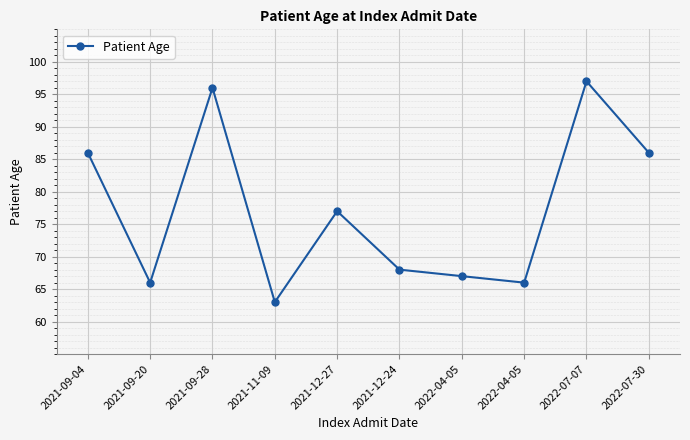

Count the number of data series in this chart.

1